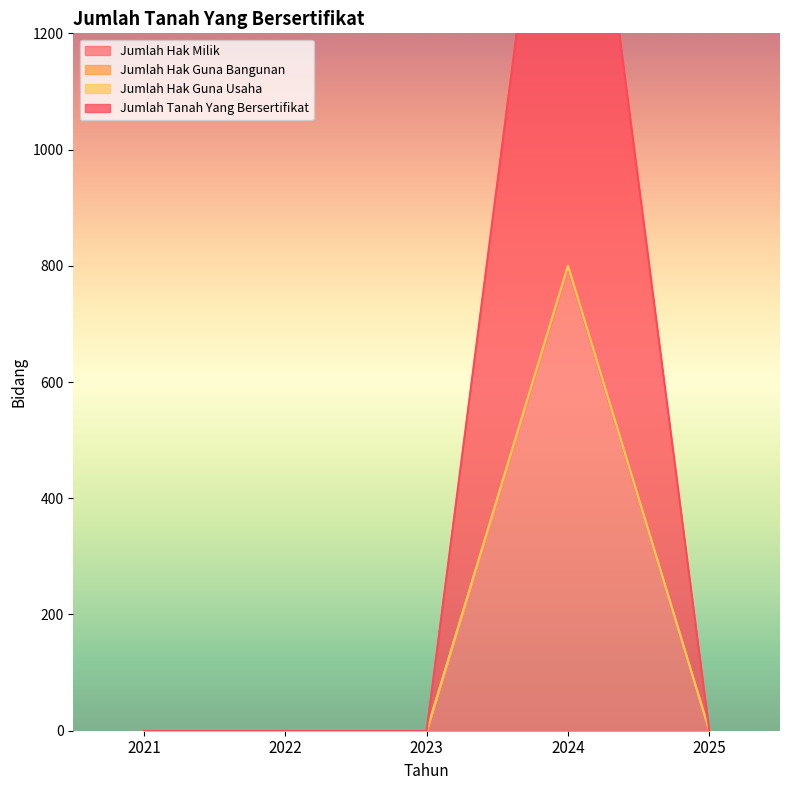

At which category is the sum across all series the highest?

2024